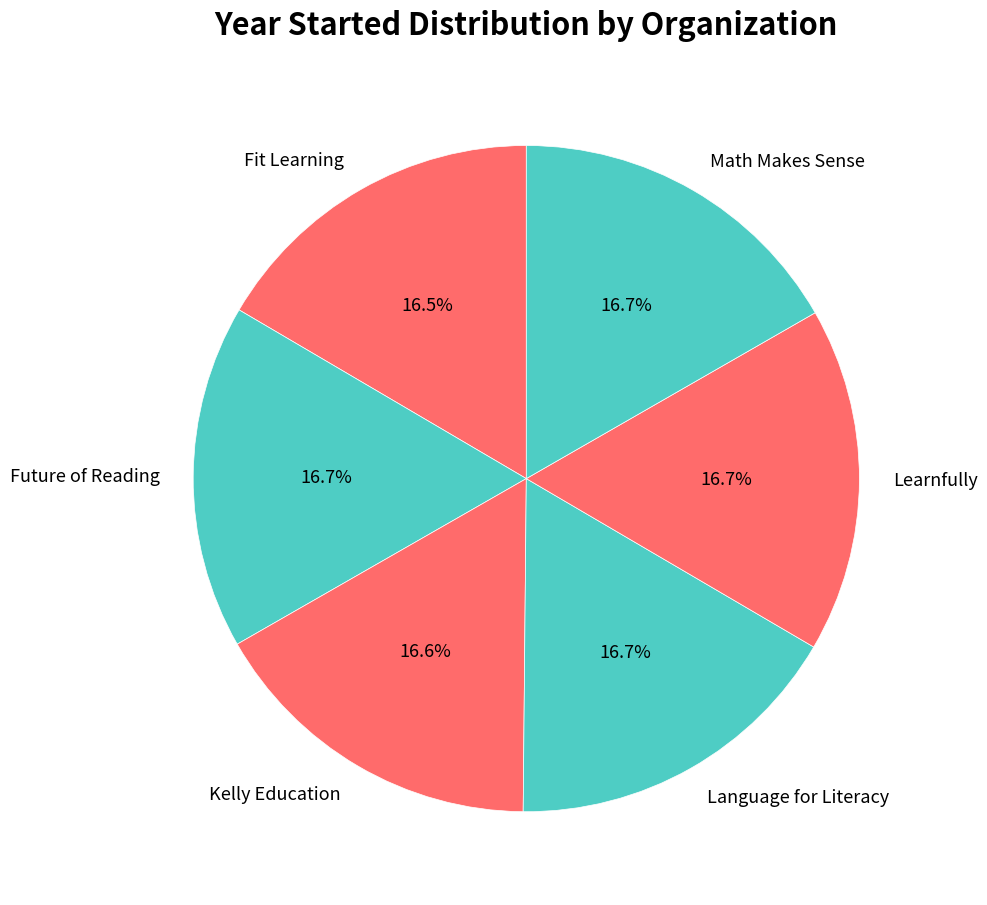

Do Math Makes Sense and Language for Literacy together represent more than half of the pie?

No